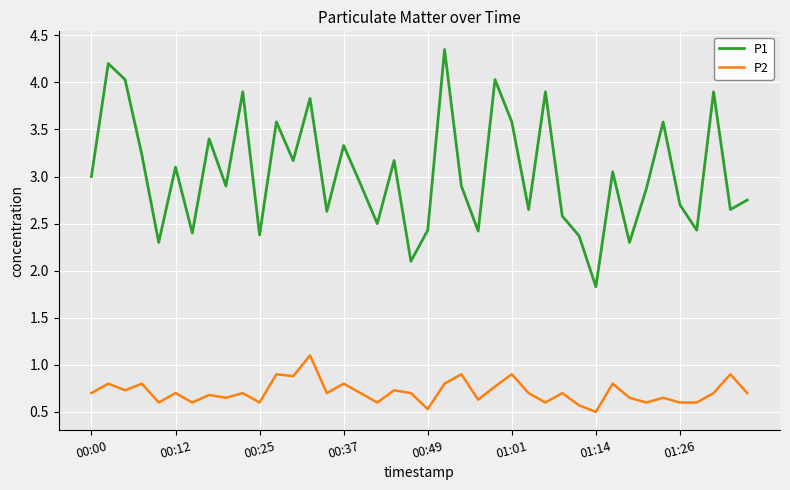

In P2, how many points are higher than both neighbors (excluding endpoints)?

15